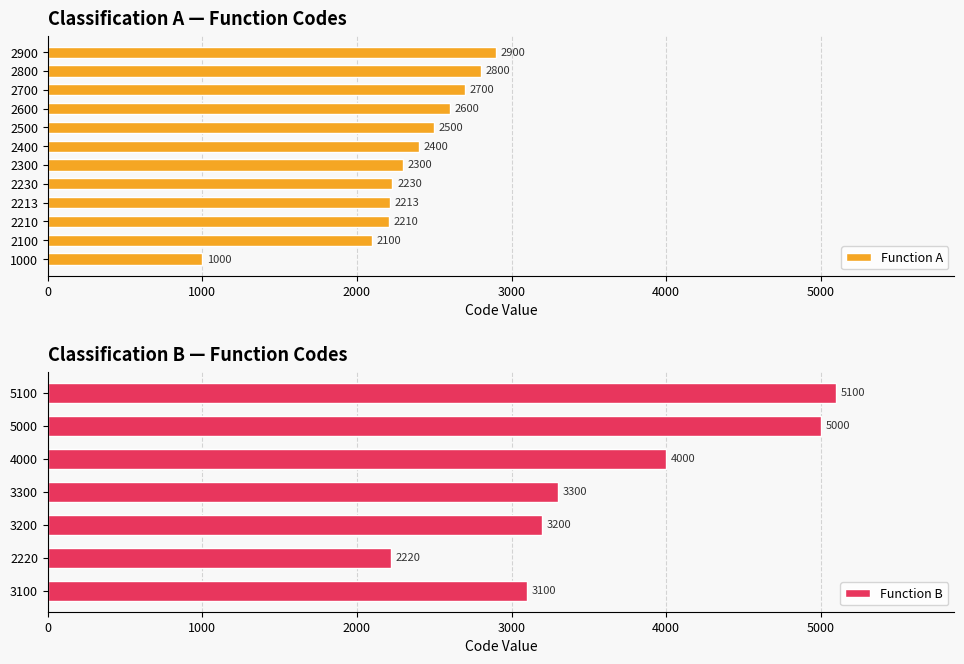

Rank the categories by value from lowest to highest.

1000, 2100, 2210, 2213, 2230, 2300, 2400, 2500, 2600, 2700, 2800, 2900